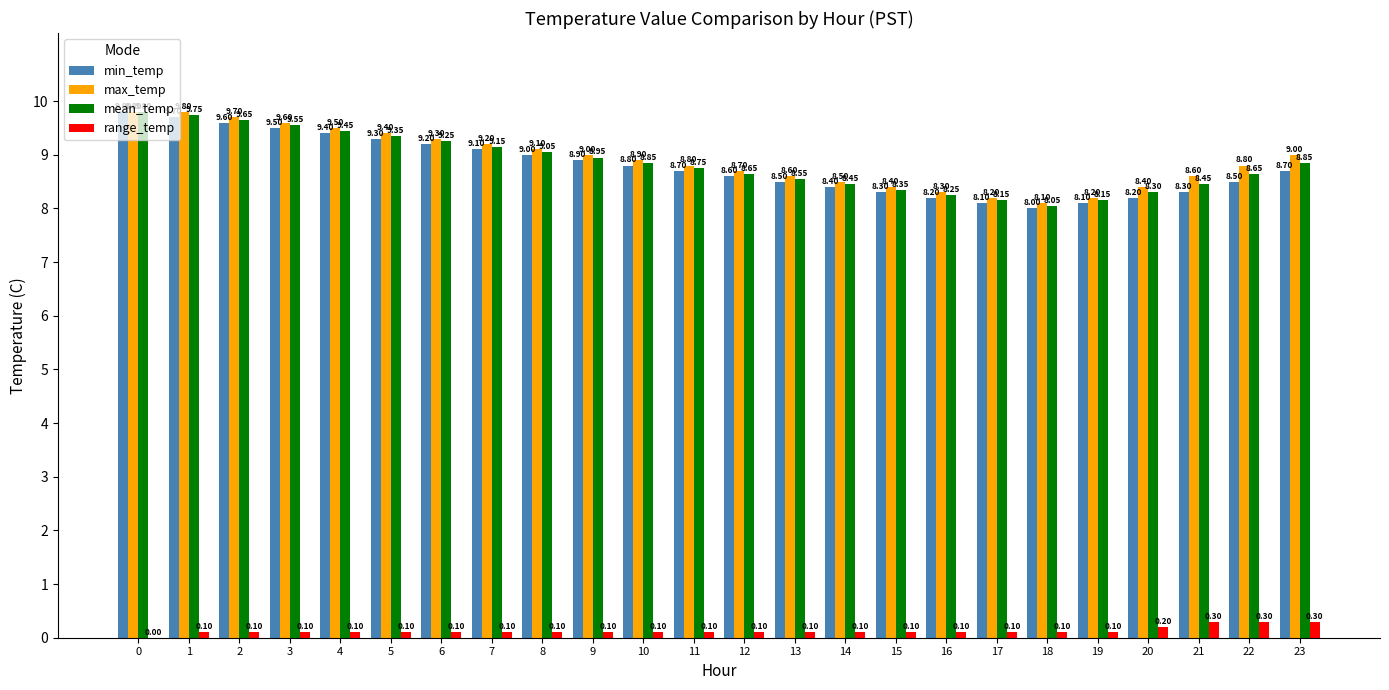

Are the bars grouped side by side (vs. stacked)?

Yes